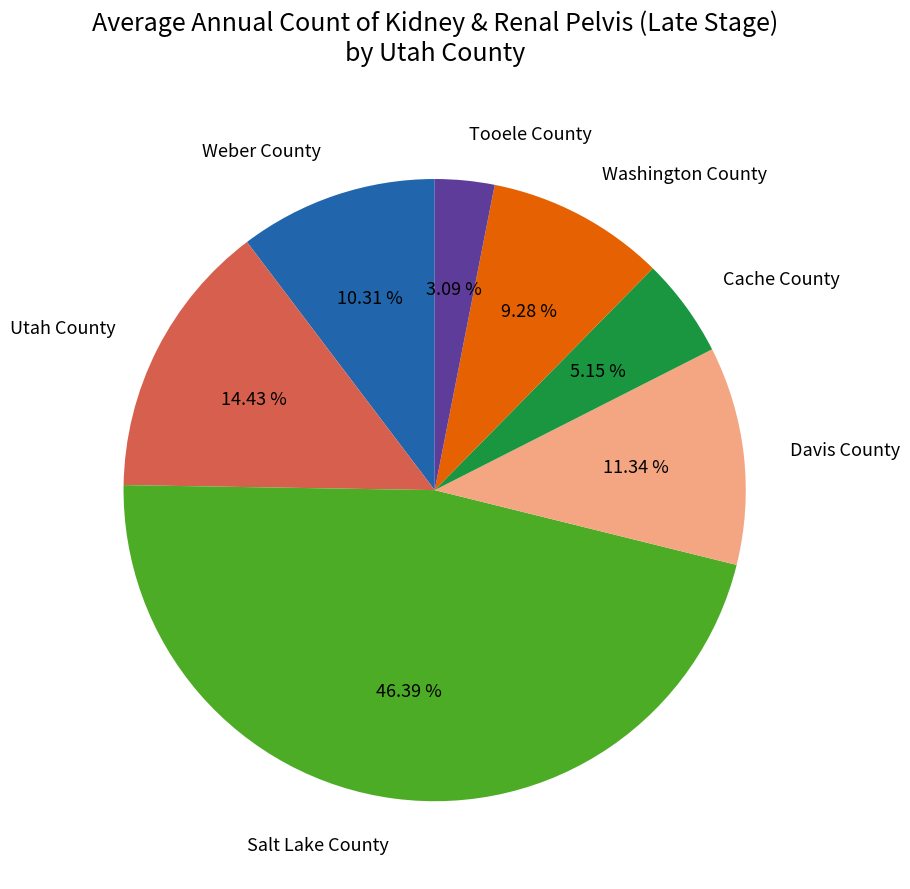

What is the smallest slice in the pie chart?

Tooele County